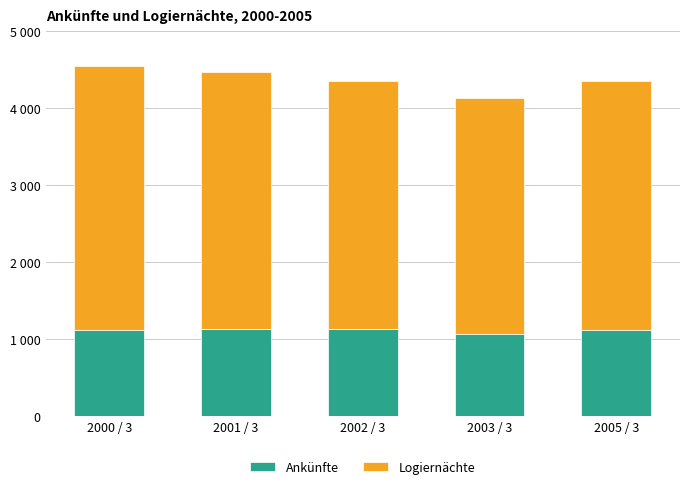

Are the bars grouped side by side (vs. stacked)?

No